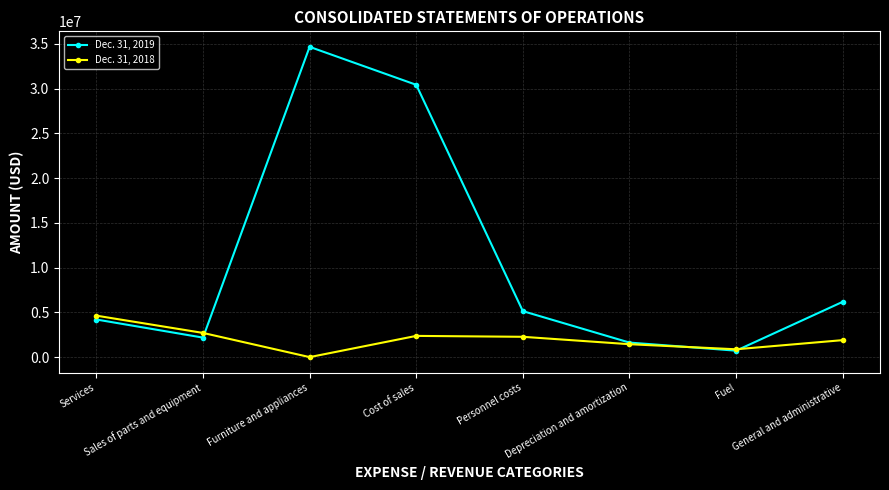

Does the chart have visible grid lines?

Yes